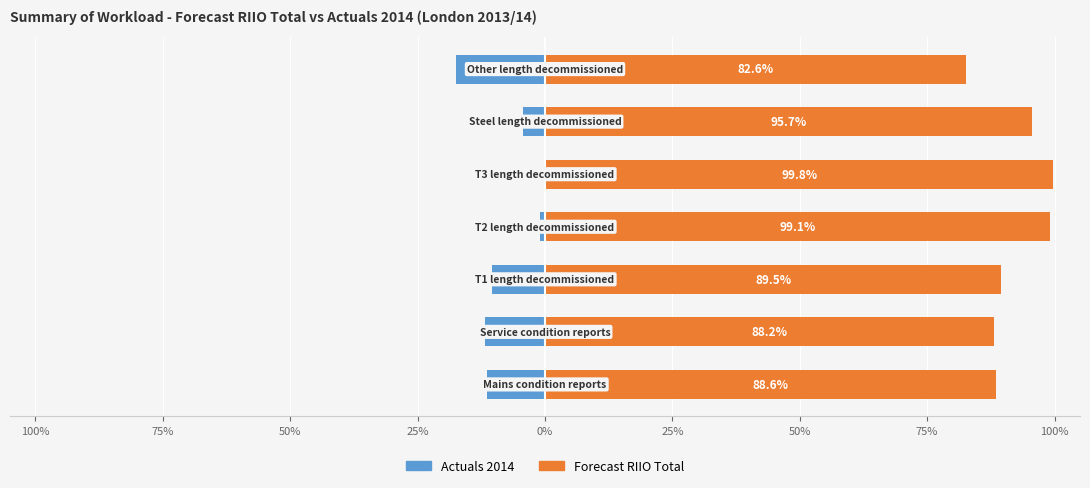

What is the minimum value shown in the chart?

-17.4